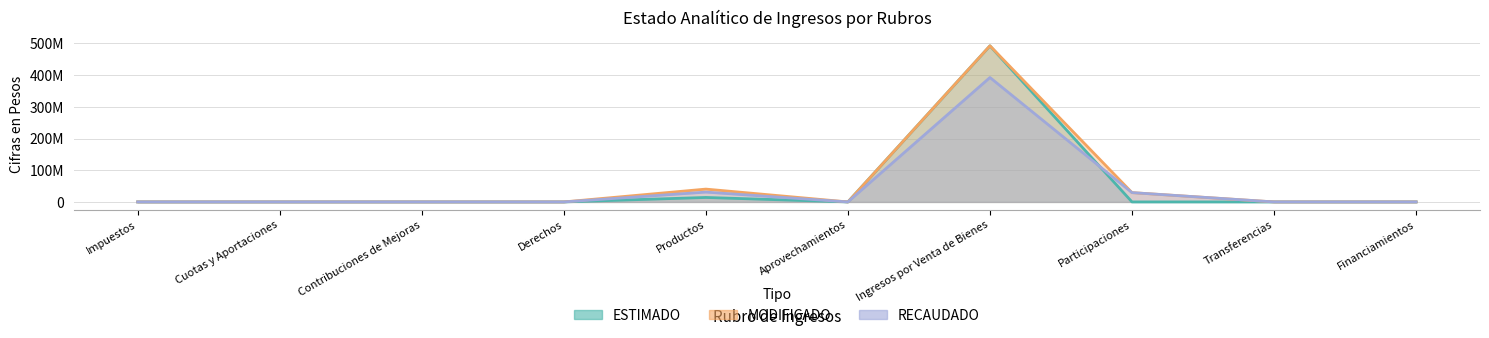

Rank the categories by RECAUDADO value from lowest to highest.

Impuestos, Cuotas y Aportaciones, Contribuciones de Mejoras, Derechos, Aprovechamientos, Transferencias, Financiamientos, Participaciones, Productos, Ingresos por Venta de Bienes